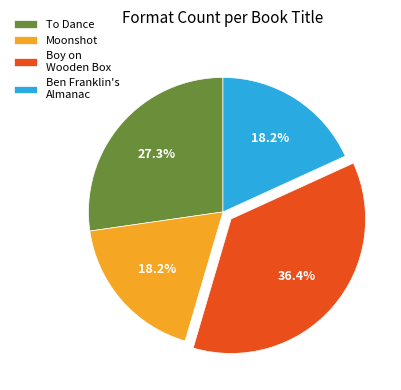

Which category has the biggest portion of the pie?

Boy on Wooden Box